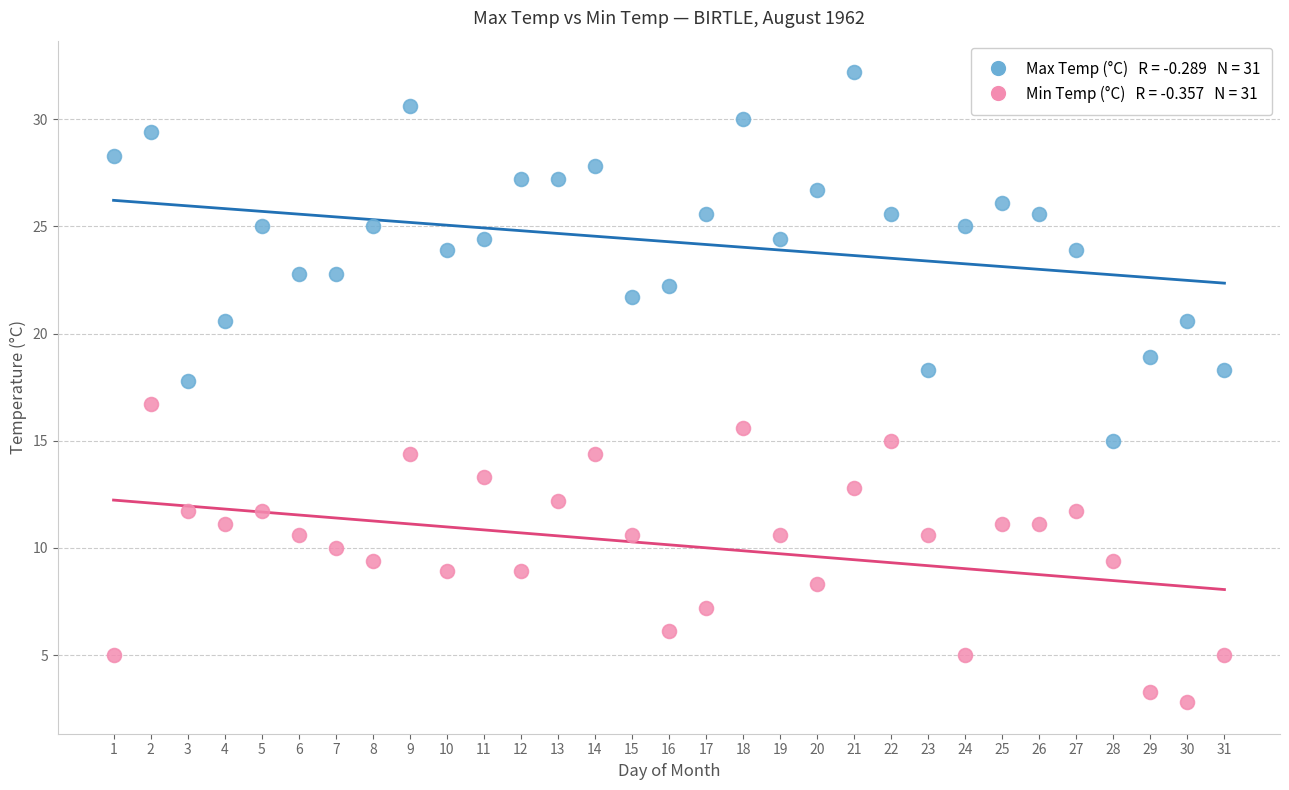

Across all data points, what is the range of Y values (max minus min)?

29.4